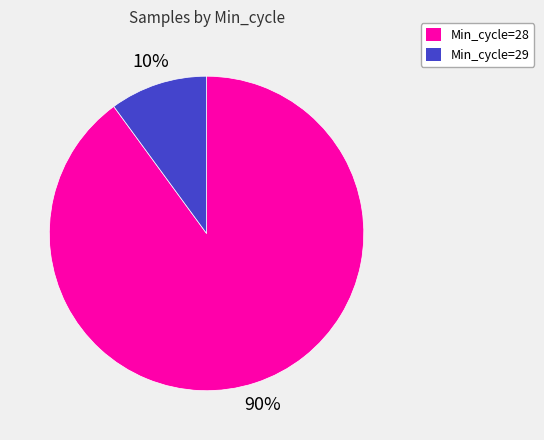

To the nearest percent, what is the difference between the largest and smallest slice percentages?

80%